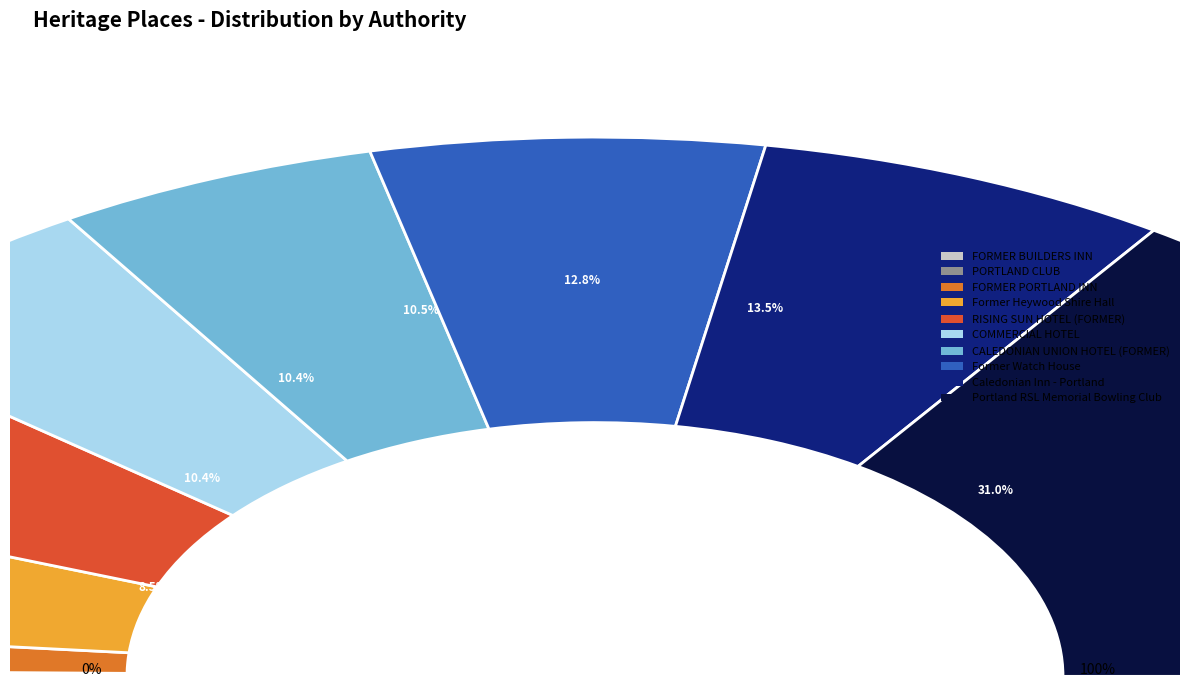

Combined, what portion of the pie is COMMERCIAL HOTEL and Former Heywood Shire Hall?

18.9%